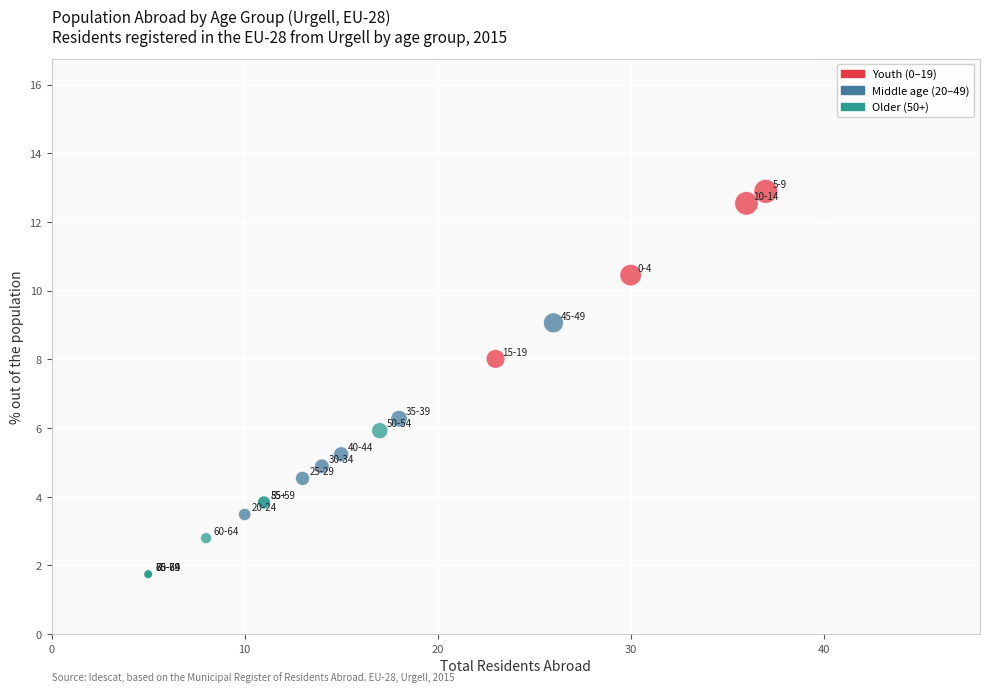

What Y value in the scatter plot is closest to 7?

6.3